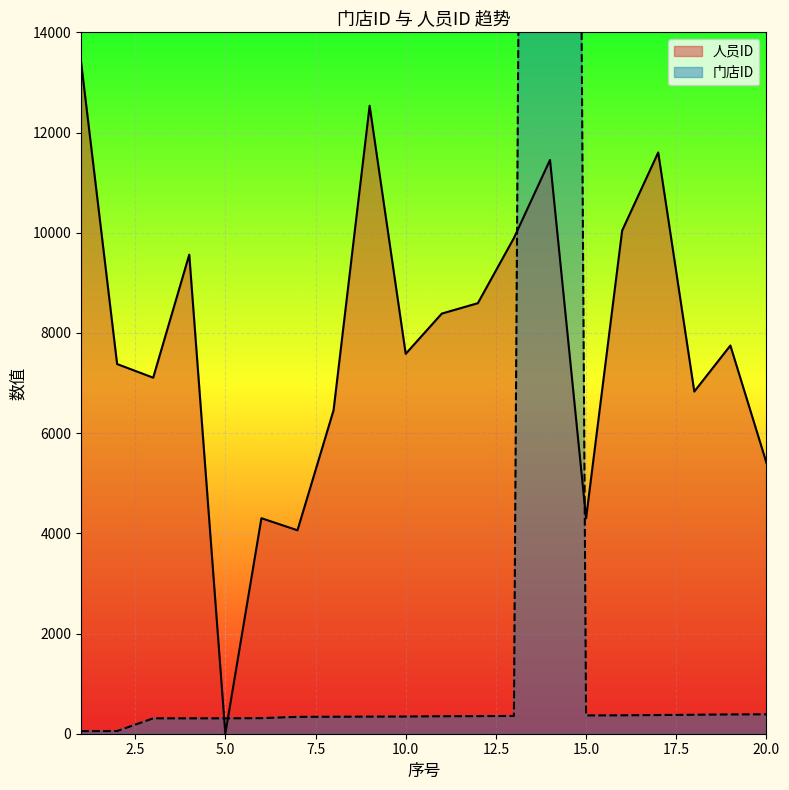

At which category does the chart reach its peak across all series?

14